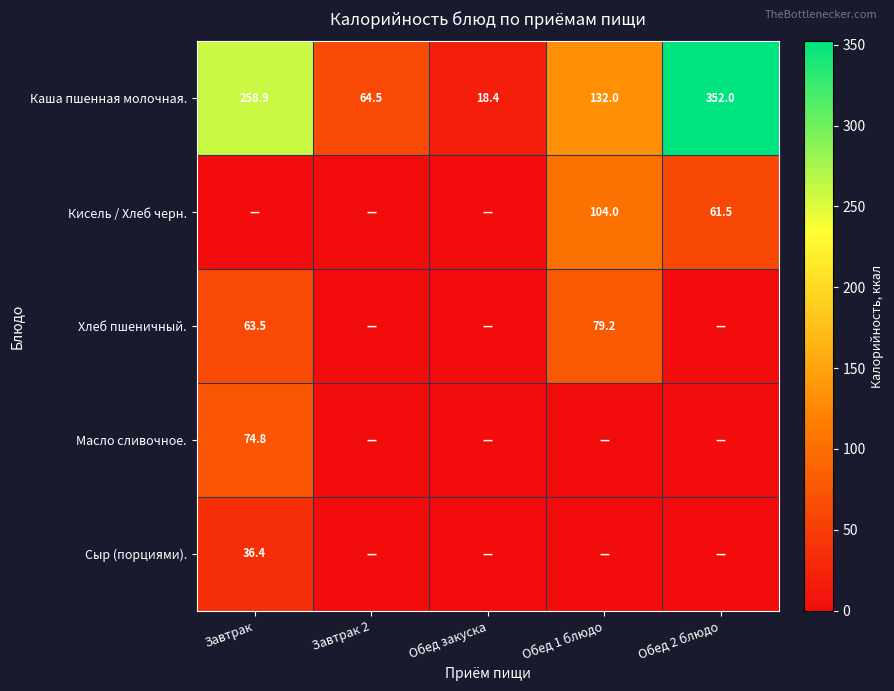

What is the maximum value for Каша пшенная молочная.?

352.0